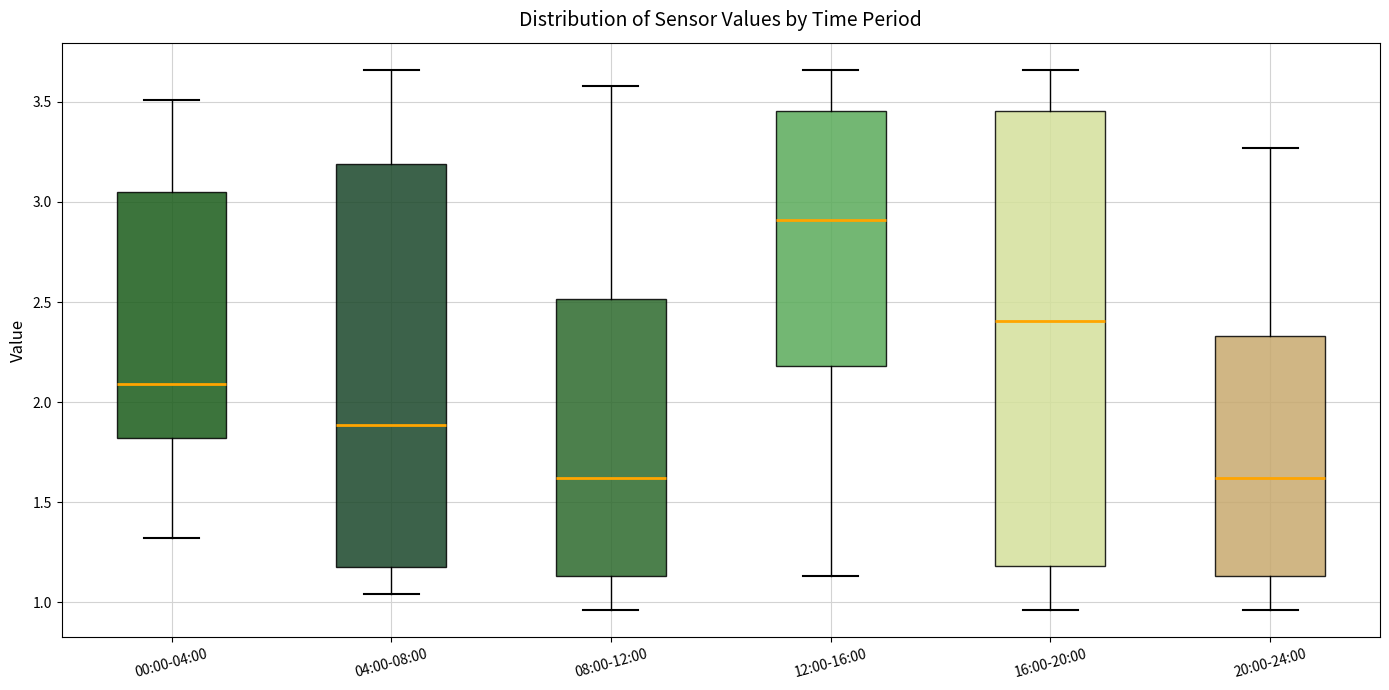

Reading left to right, transcribe this box plot: for each box, give where its median line is, the range the box spans, and where its two whiskers end, as read against the y-axis. The values are not printed on the chart, so give them approximately, as read against the axis.

00:00-04:00: median 2.10, box 1.80 to 3.05, whiskers 1.30 to 3.50
04:00-08:00: median 1.90, box 1.20 to 3.20, whiskers 1.05 to 3.65
08:00-12:00: median 1.60, box 1.15 to 2.50, whiskers 0.95 to 3.60
12:00-16:00: median 2.90, box 2.20 to 3.45, whiskers 1.15 to 3.65
16:00-20:00: median 2.40, box 1.20 to 3.45, whiskers 0.95 to 3.65
20:00-24:00: median 1.60, box 1.15 to 2.35, whiskers 0.95 to 3.25